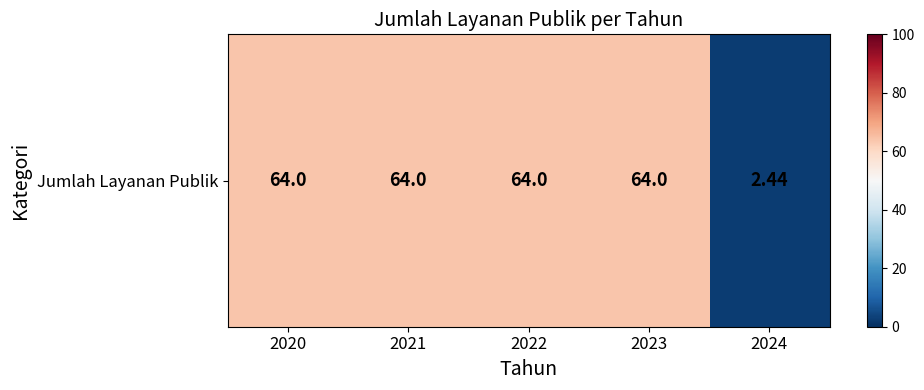

List the labels in order of value, largest first.

2020, 2021, 2022, 2023, 2024